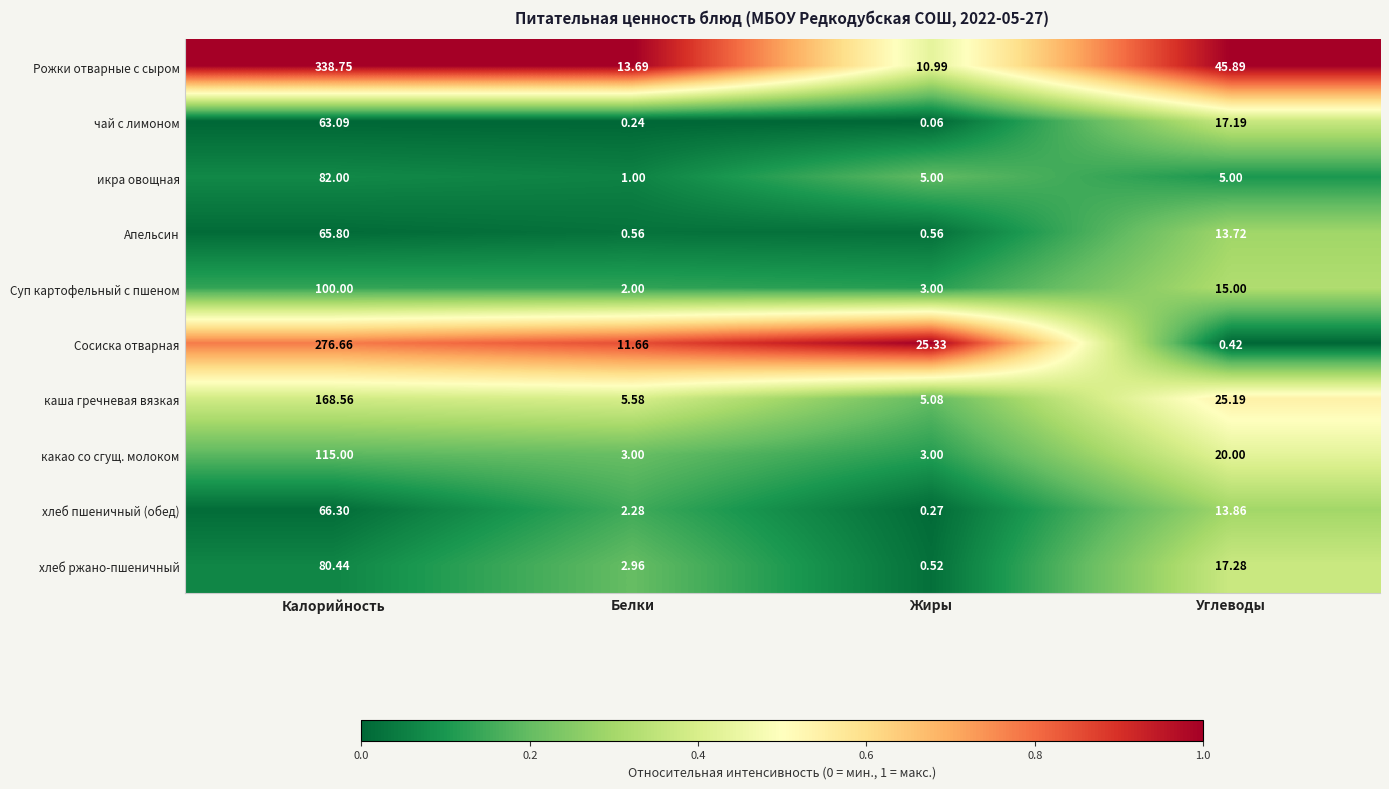

At which label does Рожки отварные с сыром first exceed 45?

Калорийность